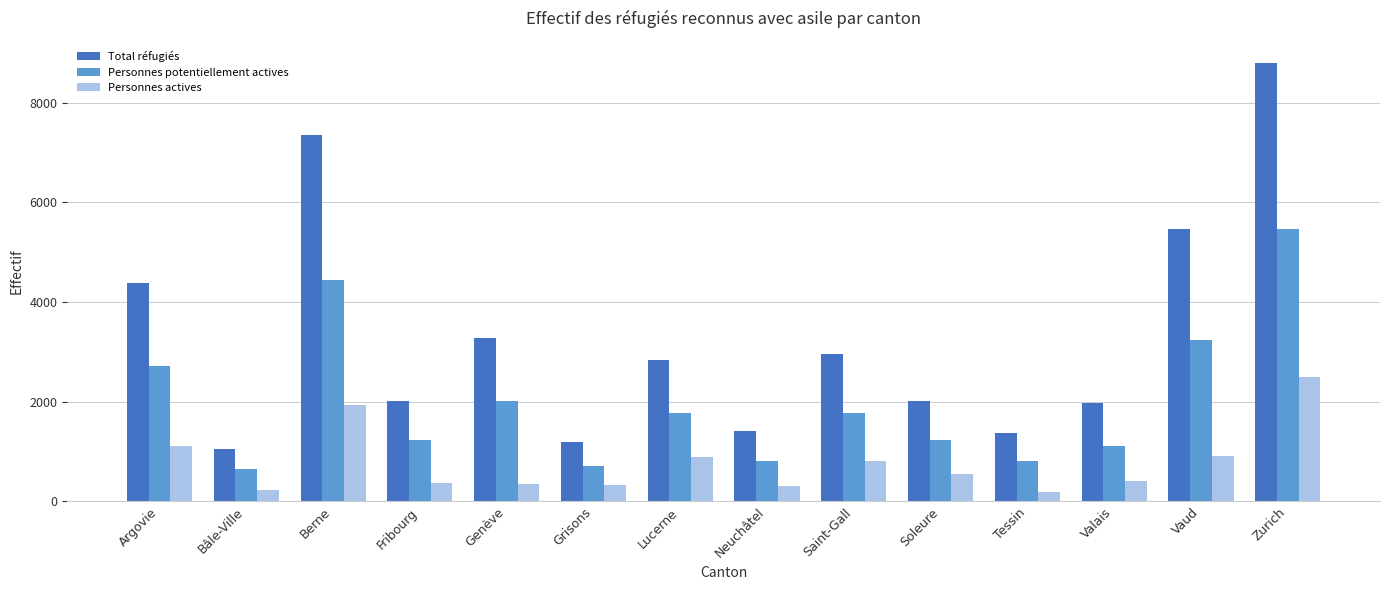

What is the greatest value displayed?

8802